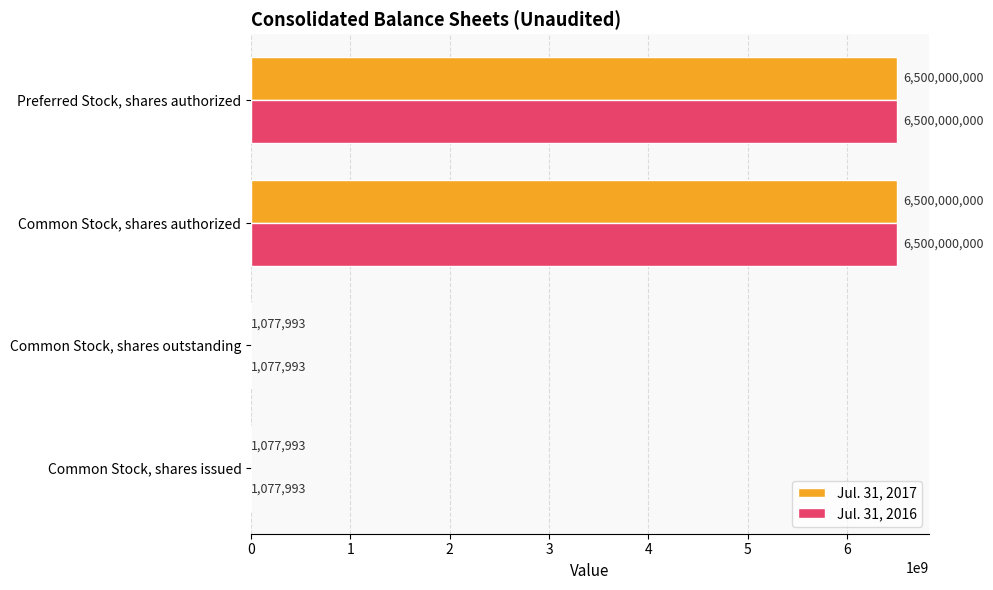

What is the sum of the Jul. 31, 2017 values at Preferred Stock, shares authorized and Common Stock, shares authorized?

13000000000